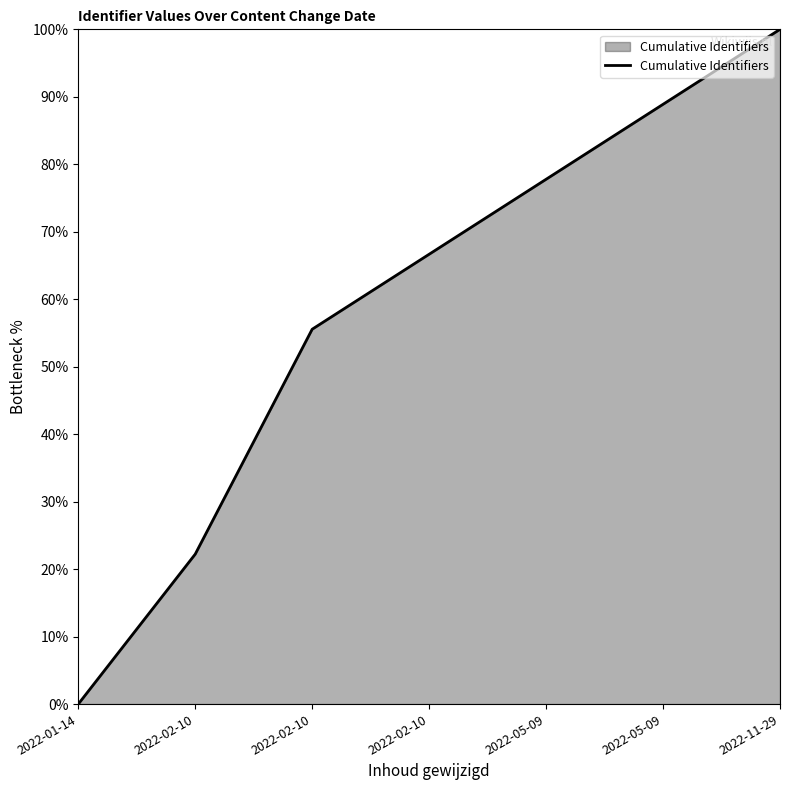

Reading left to right, what are all the values shown in this chart?

0.0	22.2	55.6	66.7	77.8	88.9	100.0